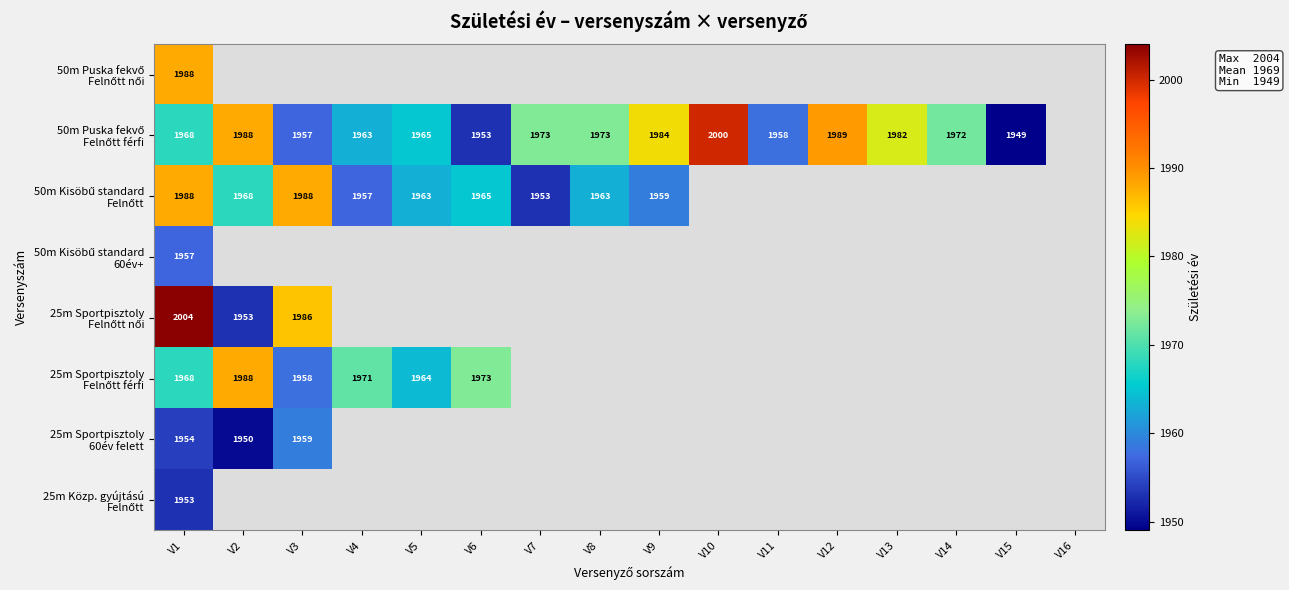

What is the difference between the highest and lowest values at V1?

51